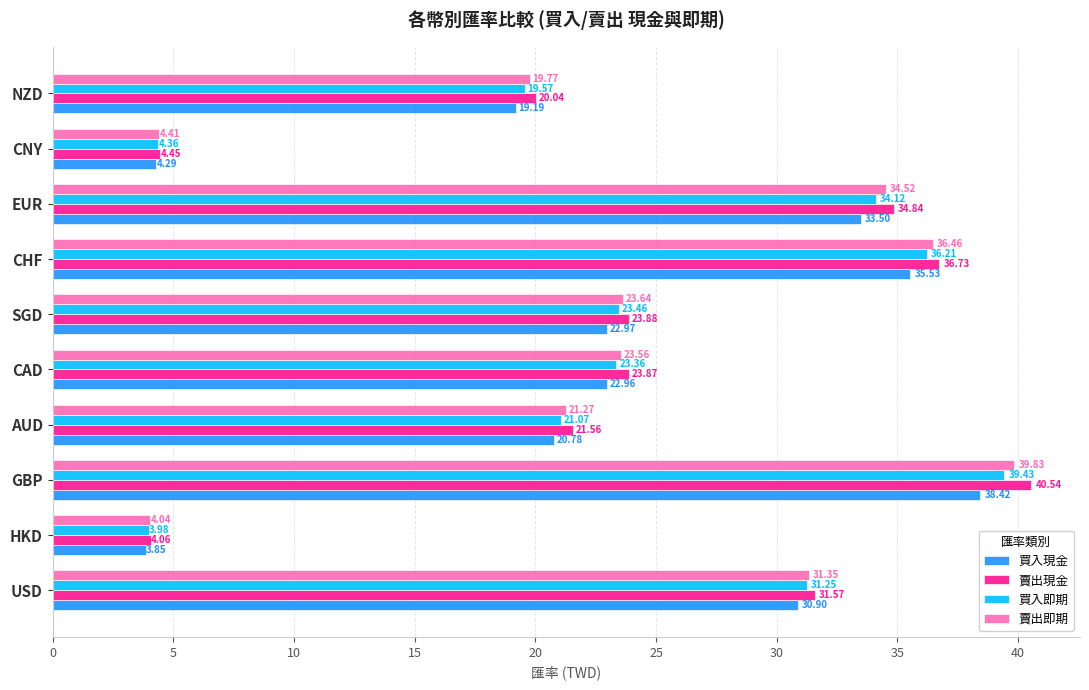

What is the difference between the highest and lowest values at AUD?

0.8